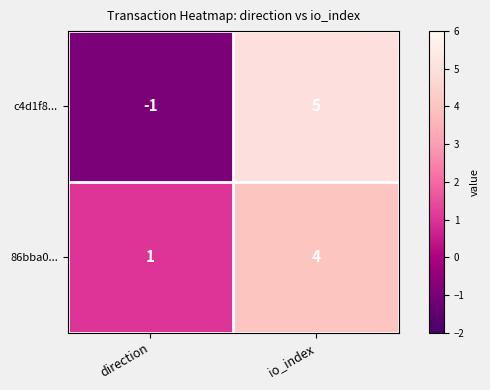

List the series in order of their overall mean, highest first.

86bba0..., c4d1f8...